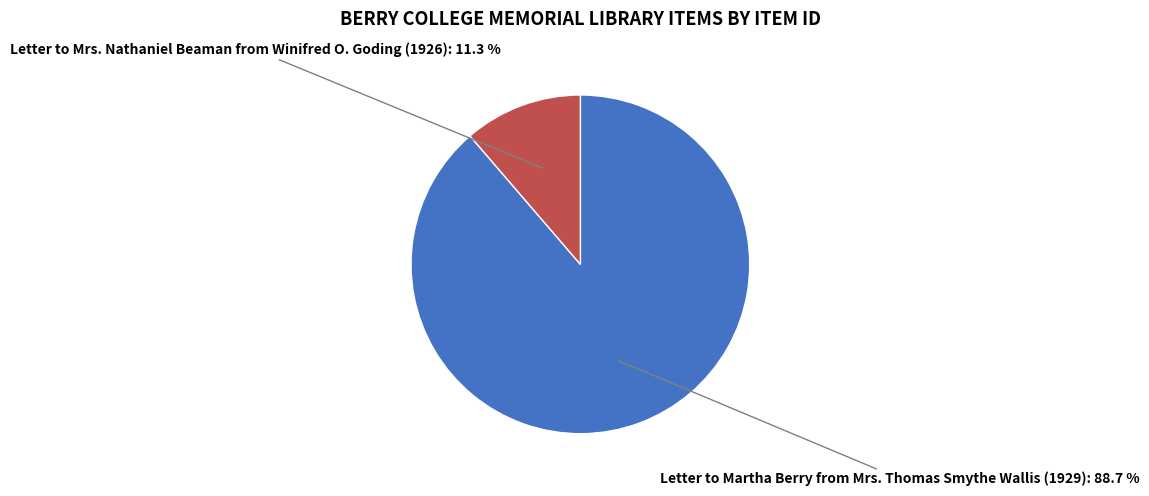

Is there a majority slice in this chart?

Yes